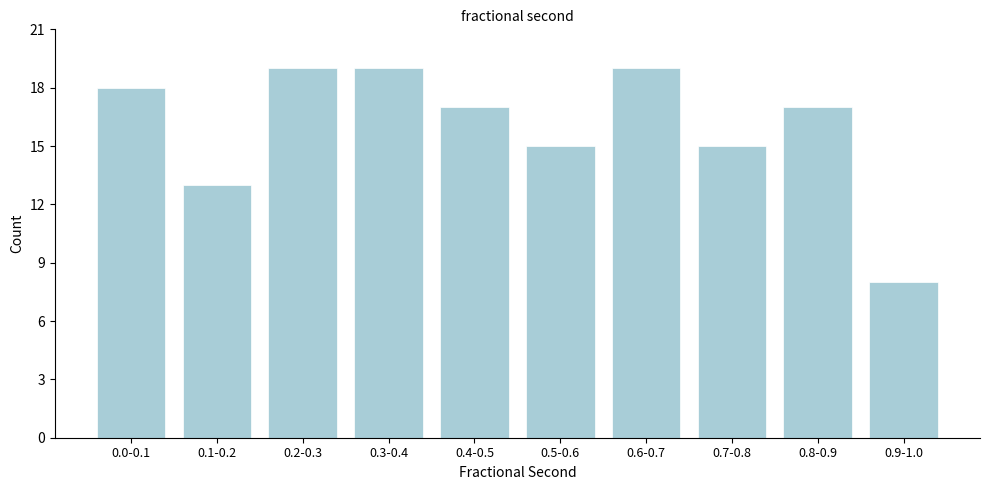

Reading right to left, list all the values displayed in this chart.

8	17	15	19	15	17	19	19	13	18